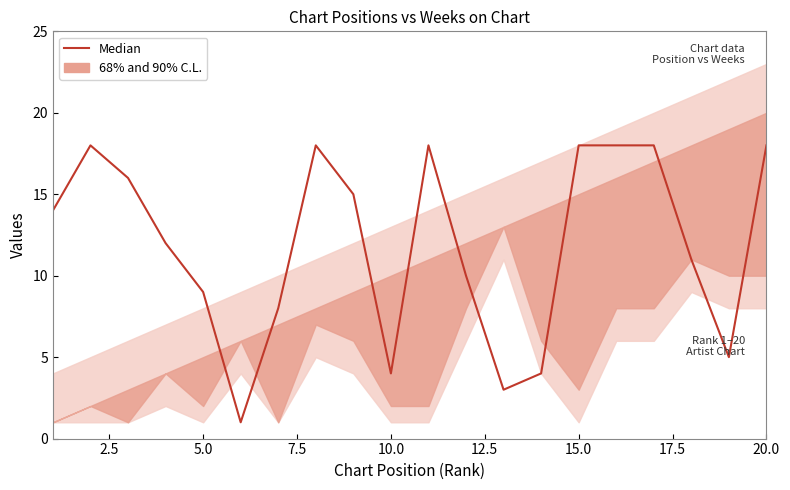

What is the maximum value shown in the chart?

18